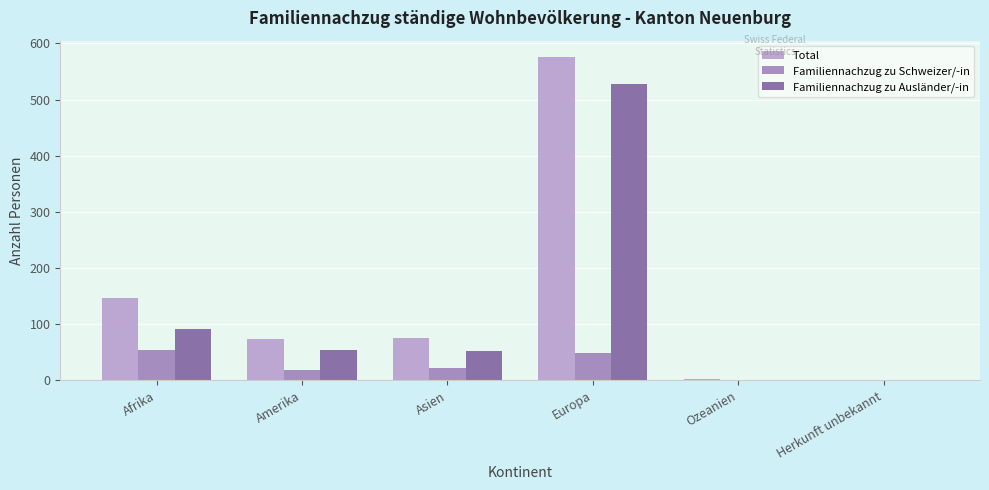

What is the total value across all series at Asien?

152